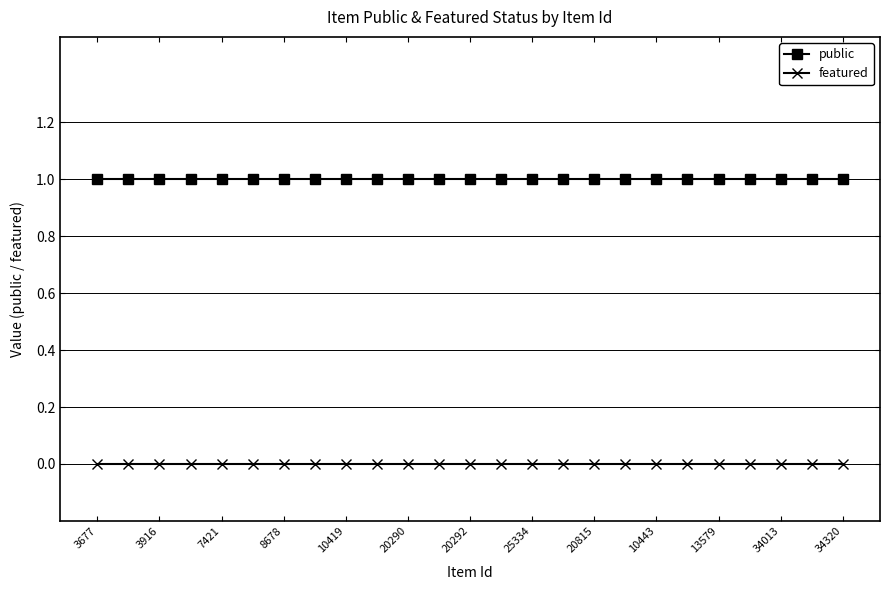

Which series has the largest total across all categories?

public